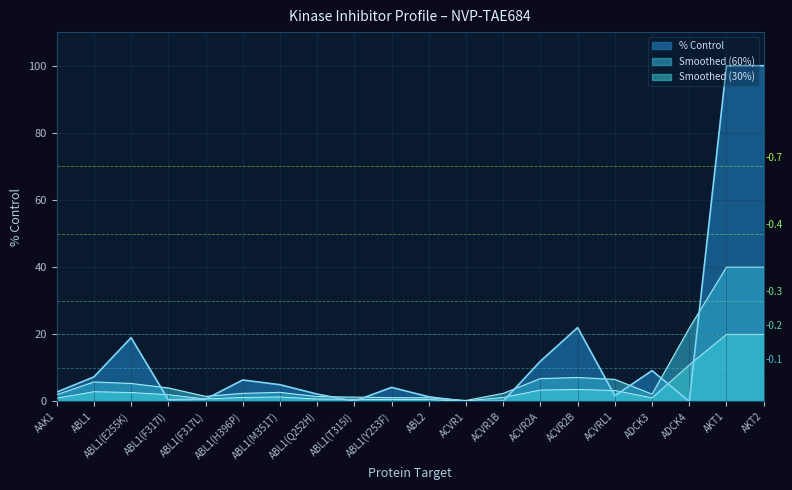

How many positive values are there?

18